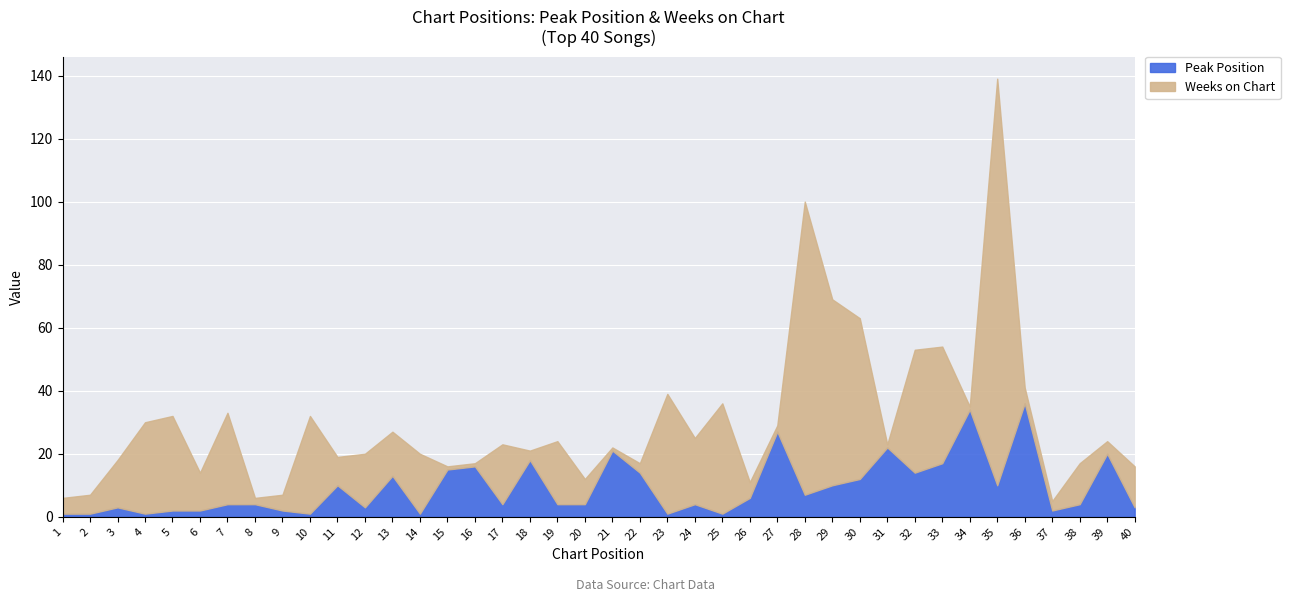

How many lines are shown in the chart?

2